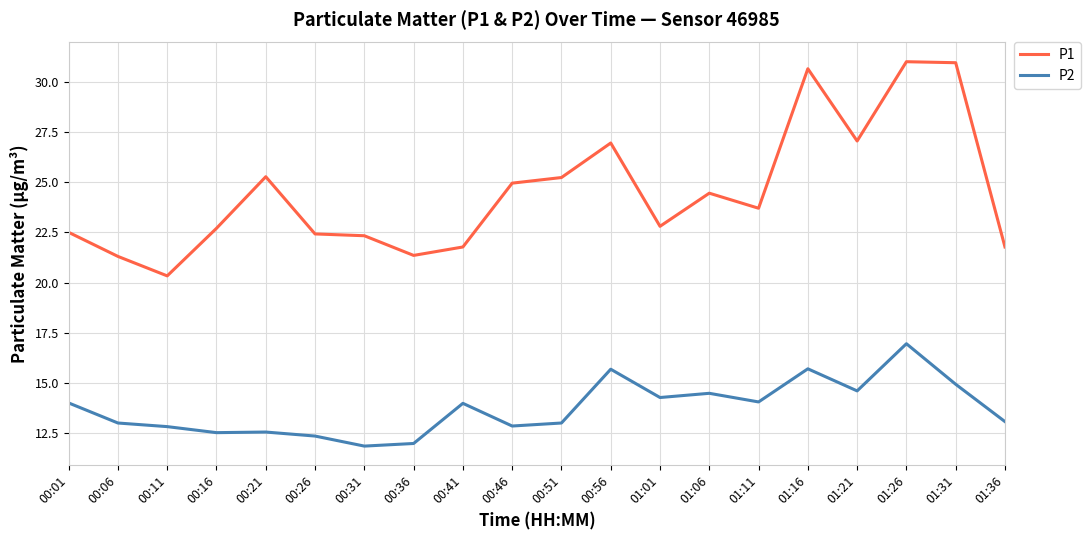

At how many categories does at least one series exceed 18?

20